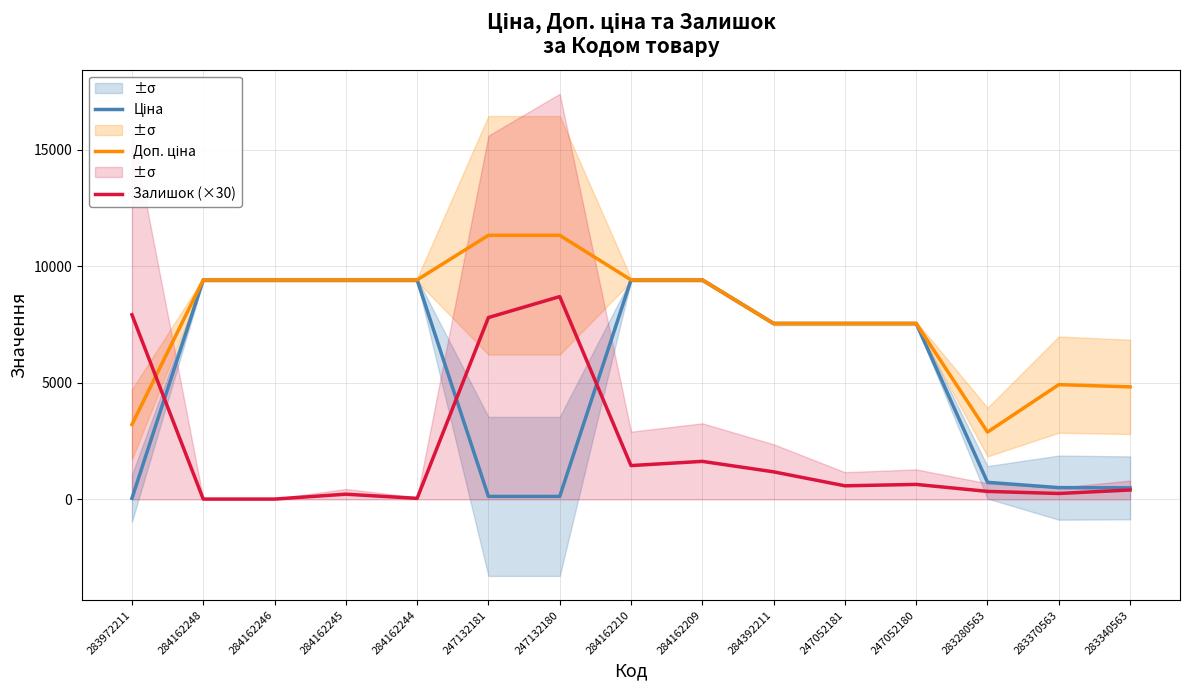

At which category does Доп. ціна reach its first local valley?

283280563